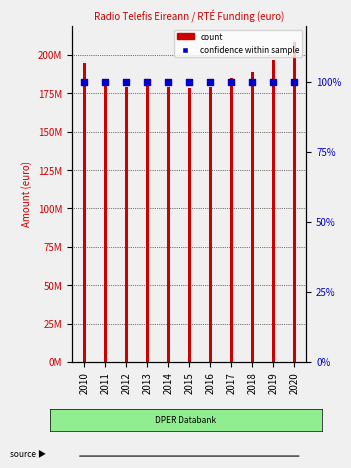

Which series has the widest spread of Y values?

count